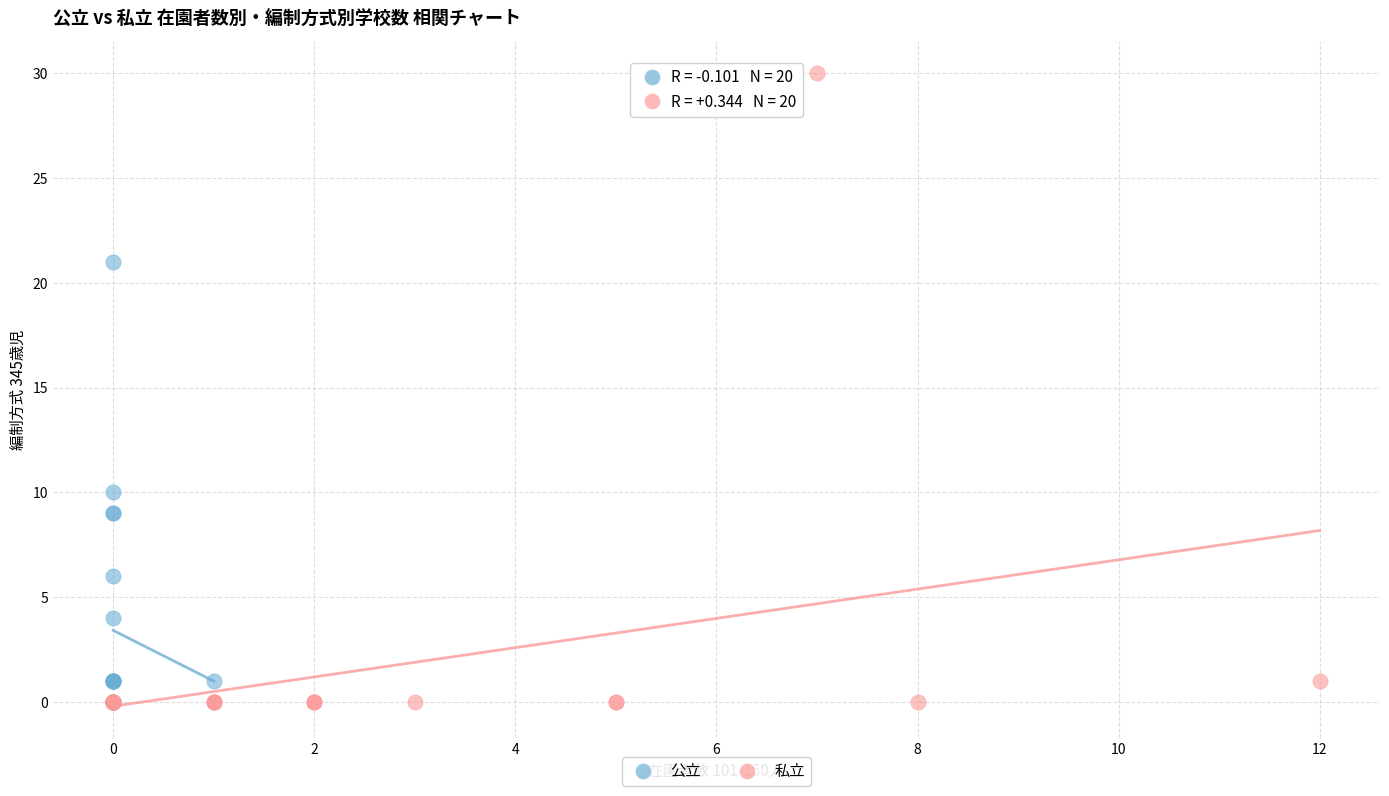

What are all the series names shown in the legend?

公立, 私立